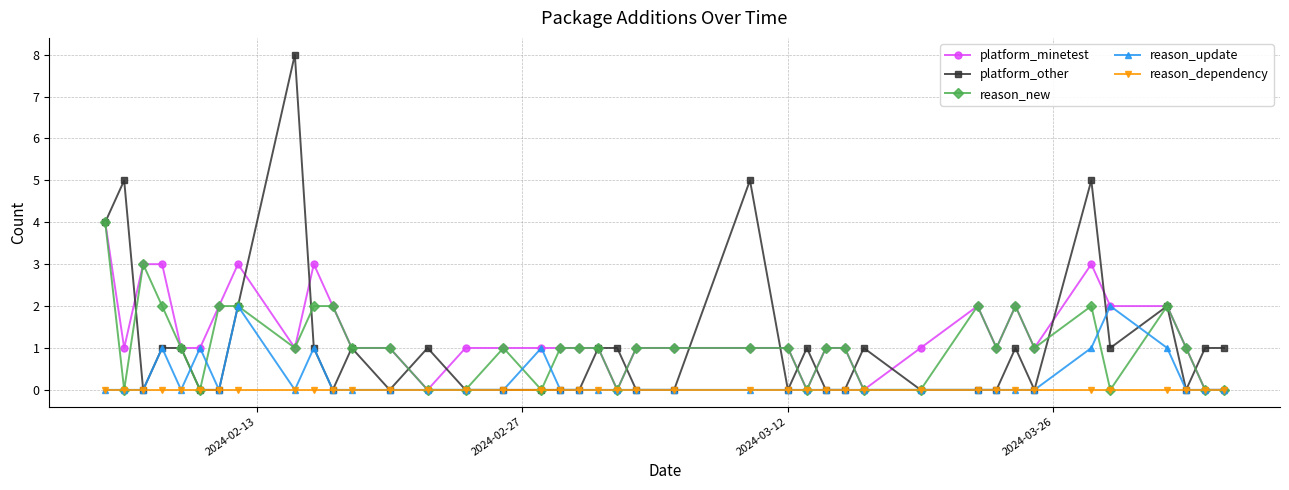

Which series has the widest spread of values?

platform_other